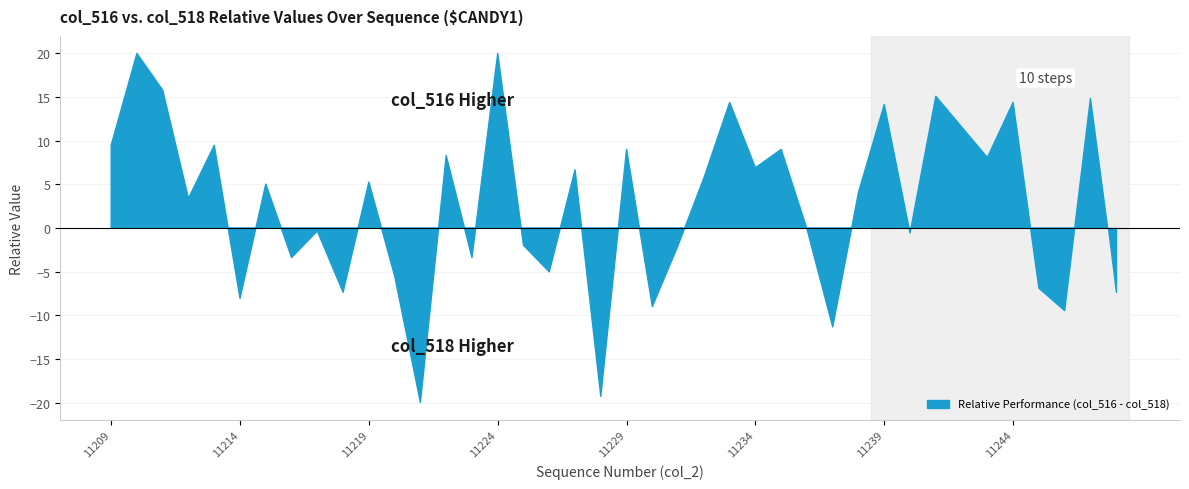

How many lines are shown in the chart?

2